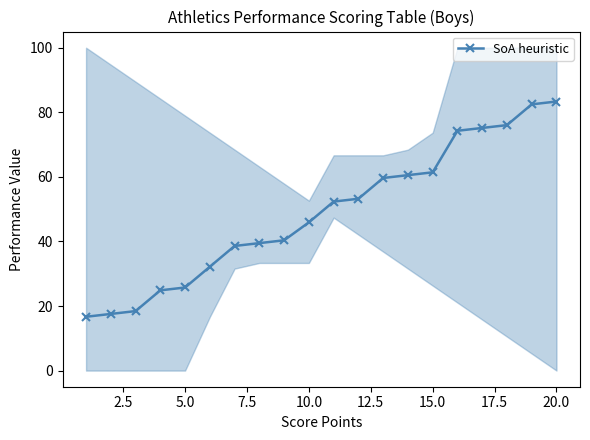

Reading left to right, list all the values displayed in this chart.

16.7	17.5	18.4	24.9	25.7	32.2	38.6	39.5	40.4	45.9	52.3	53.2	59.6	60.5	61.4	74.3	75.1	76.0	82.5	83.3